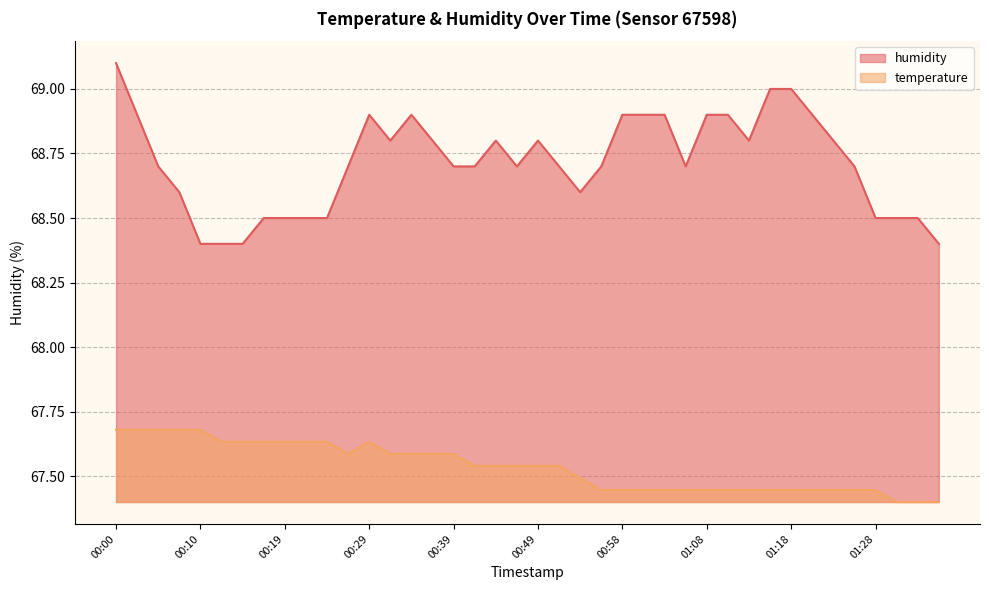

The value of humidity at 00:32 is 68.8. True or false?

True